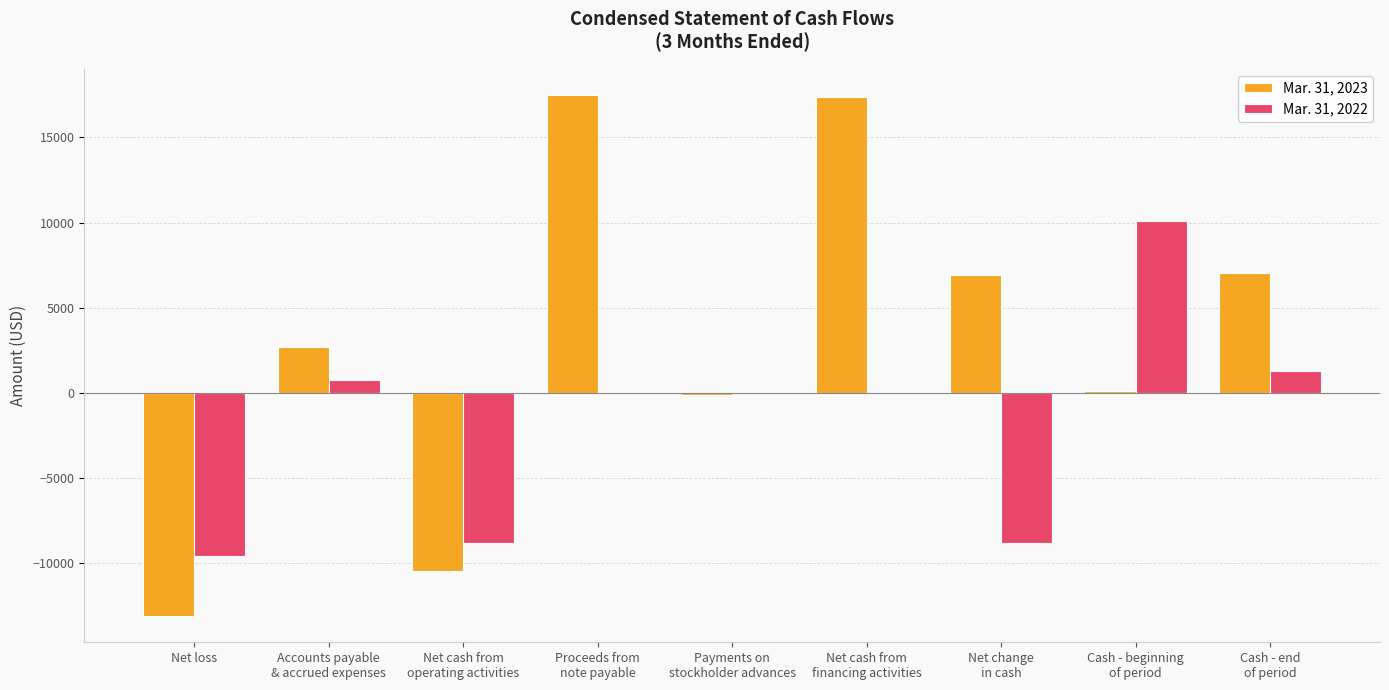

True or false: Mar. 31, 2022 has a value of -17062 at Net loss.

False